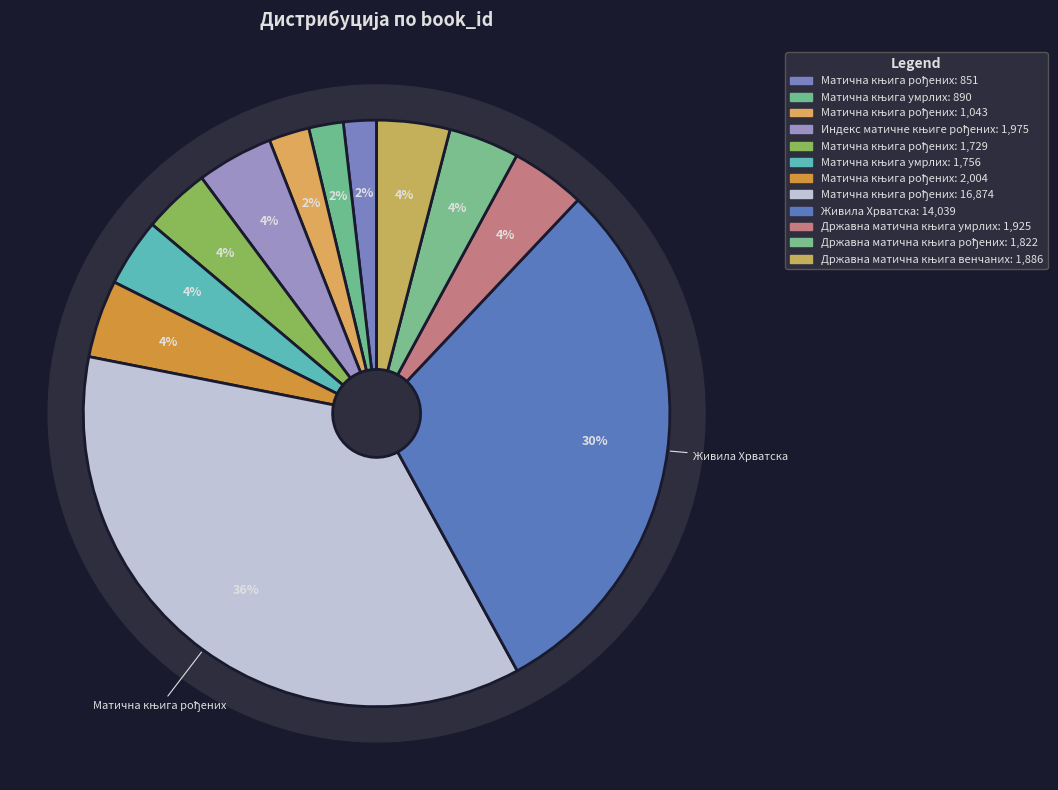

How many slices are in this pie chart?

12